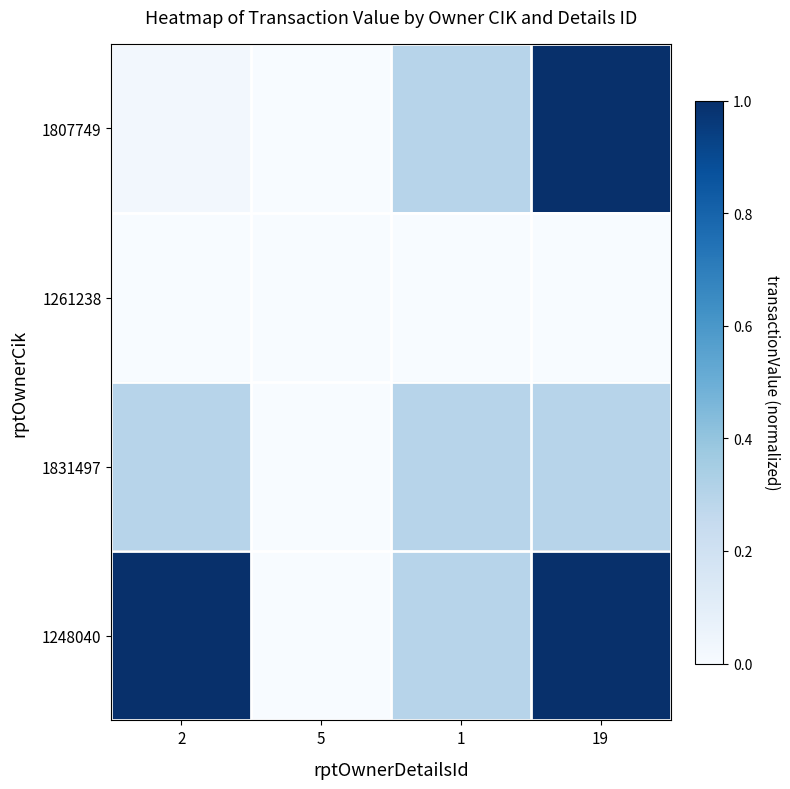

Reading left to right, extract all data points from this chart.

1807749: 2=0.0	5=0.0	1=0.3	19=1.0
1261238: 2=0.0	5=0.0	1=0.0	19=0.0
1831497: 2=0.3	5=0.0	1=0.3	19=0.3
1248040: 2=1.0	5=0.0	1=0.3	19=1.0